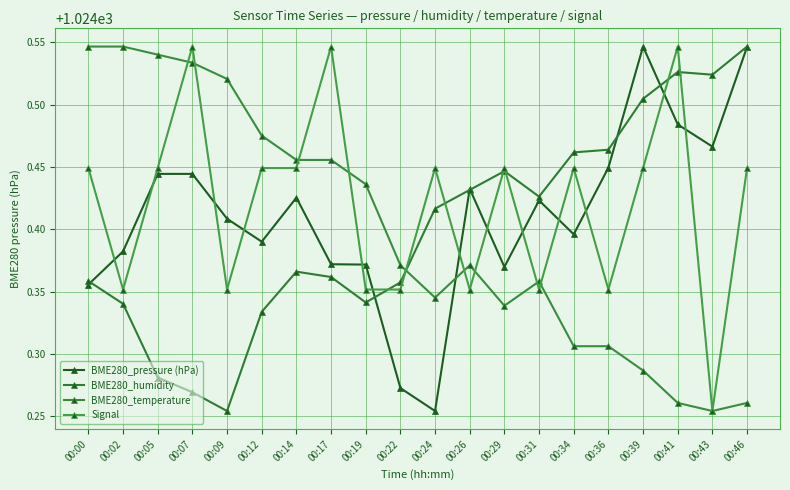

Does the chart display data point markers on the line(s)?

Yes